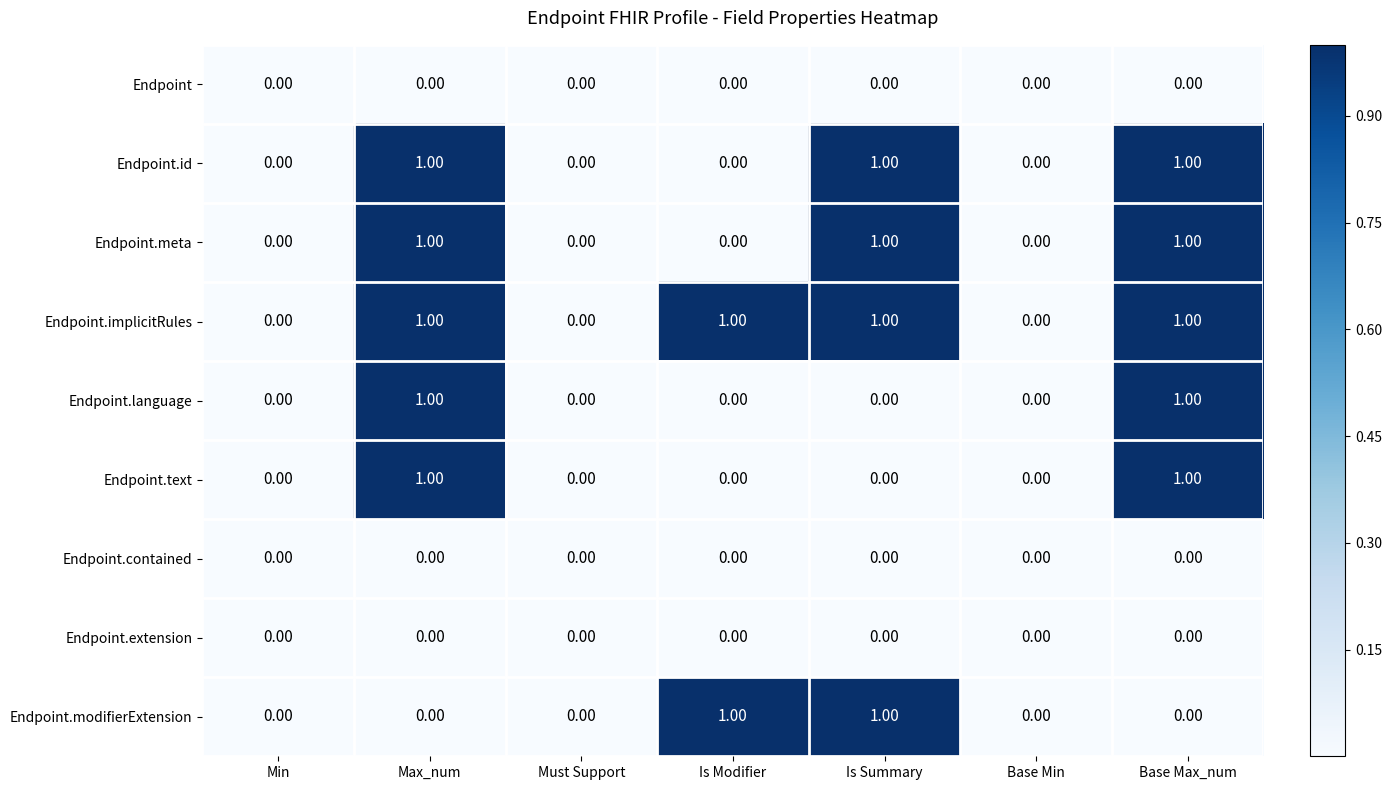

What is the total value across all series at Max_num?

5